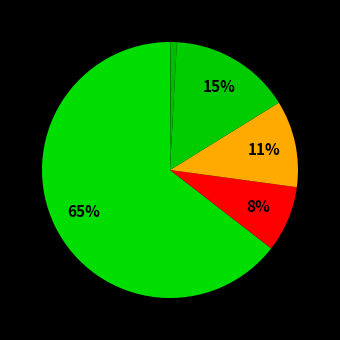

How many slices are in this pie chart?

6